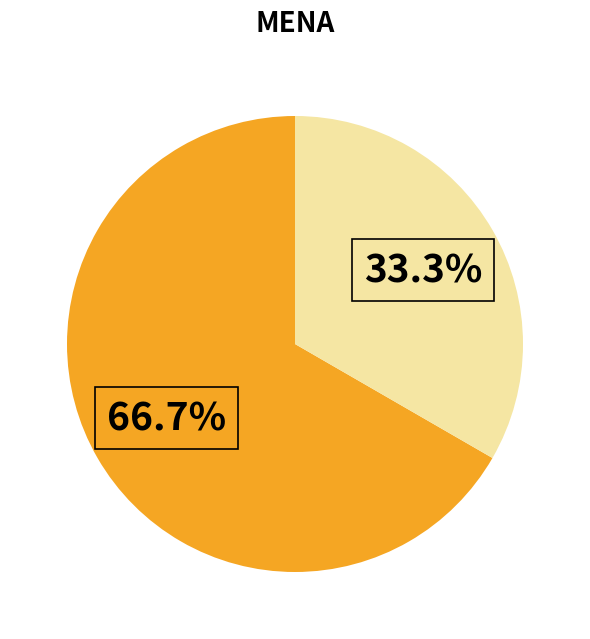

Is there a majority slice in this chart?

Yes